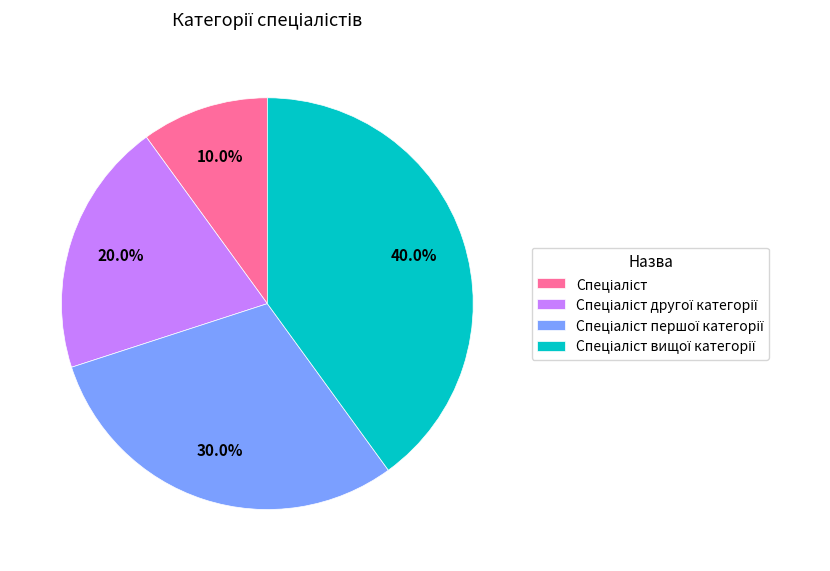

Does any single category account for the majority?

No